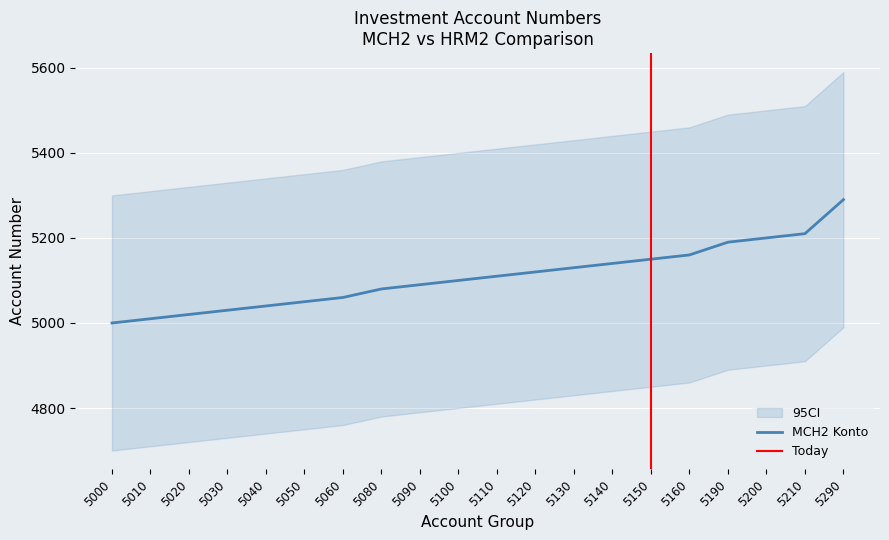

At which label is the value closest to 5145?

5140